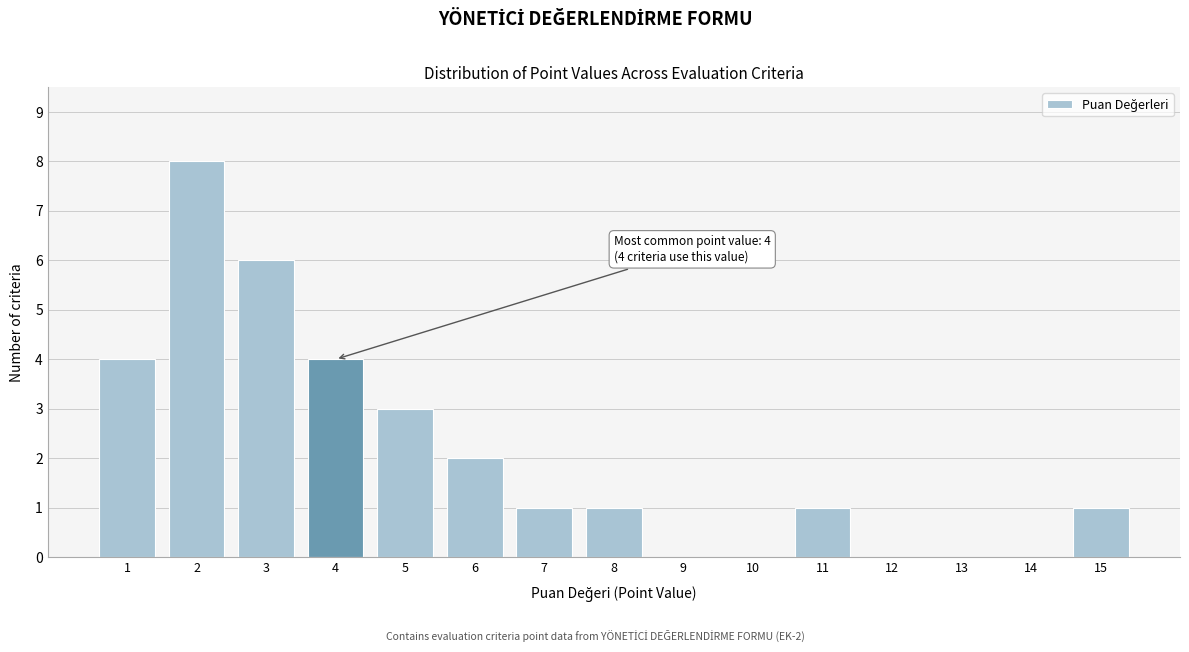

Which range on the x-axis has the tallest bar?

1.5 to 2.5